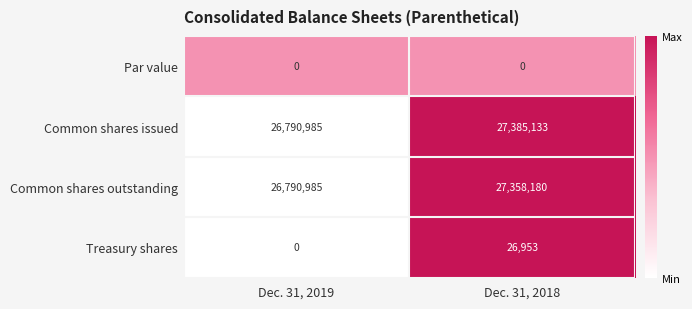

Reading left to right, transcribe all the data shown in this chart.

Par value: 0	0
Common shares issued: 26790985	27385133
Common shares outstanding: 26790985	27358180
Treasury shares: 0	26953